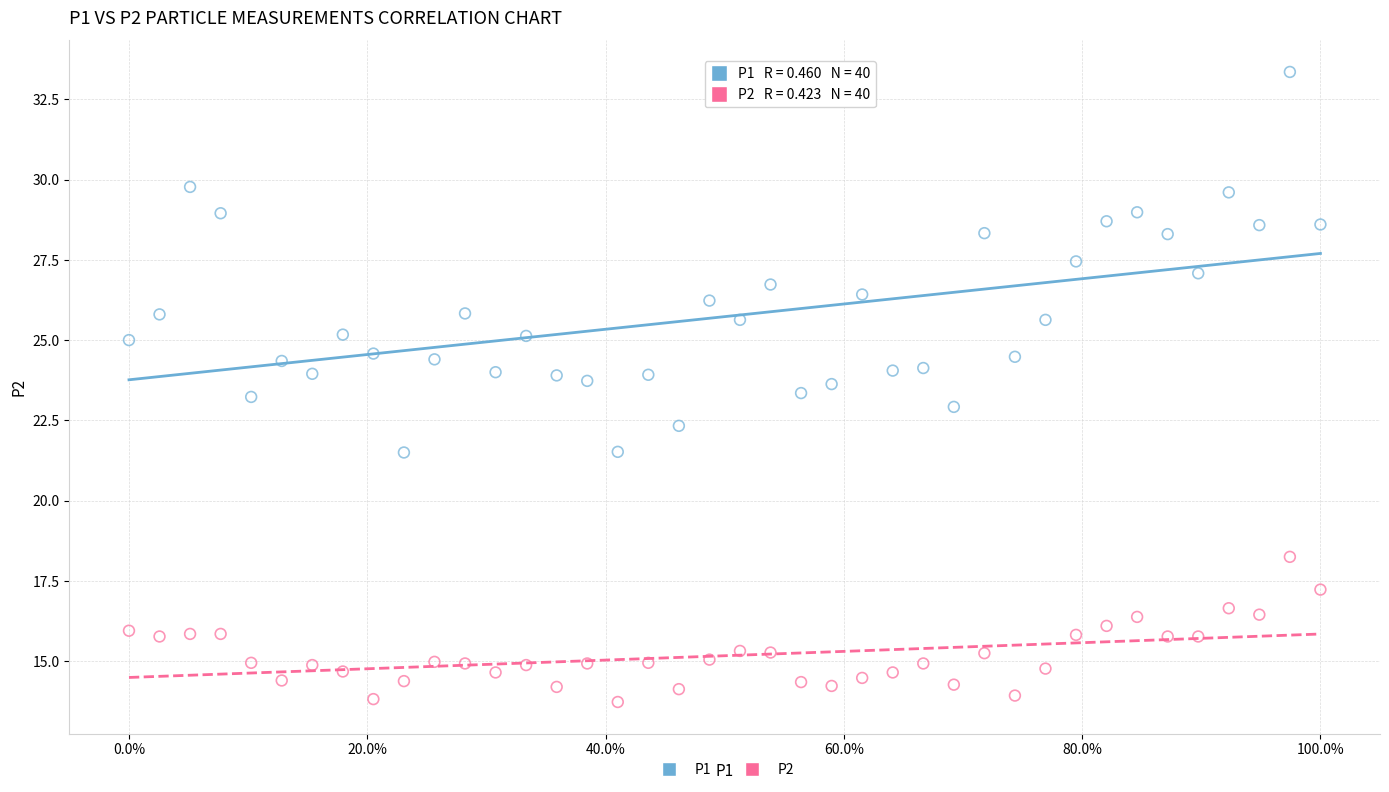

Across all data points, what is the range of X values (max minus min)?

1.0